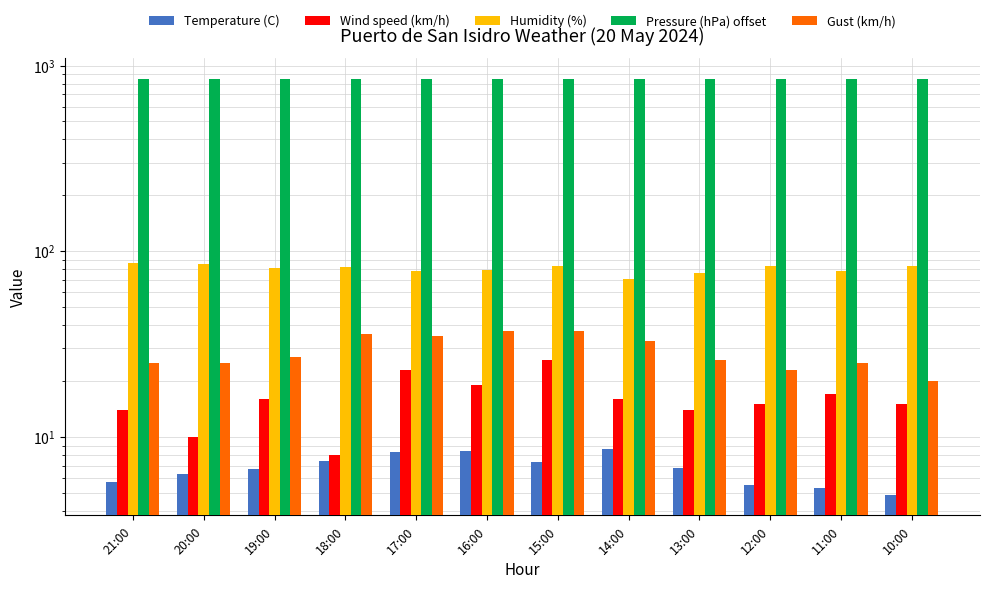

True or false: Humidity (%) has a value of 35.6 at 18:00.

False